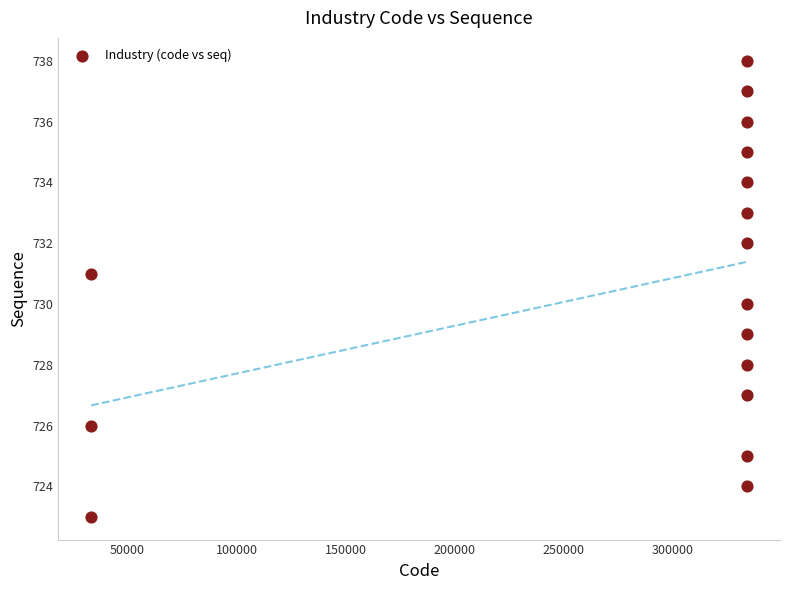

What is the range of X values (max minus min)?

300607